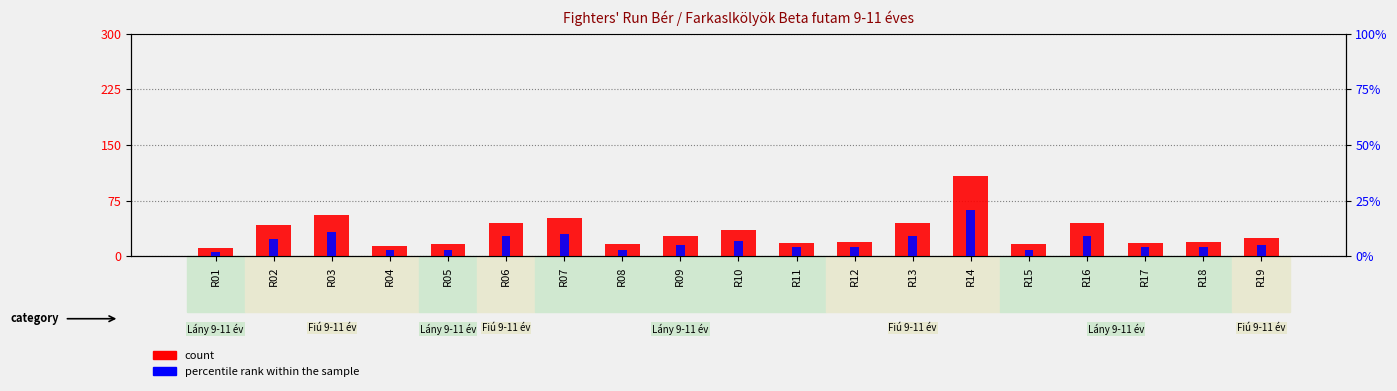

At how many categories does at least one series exceed 26?

9